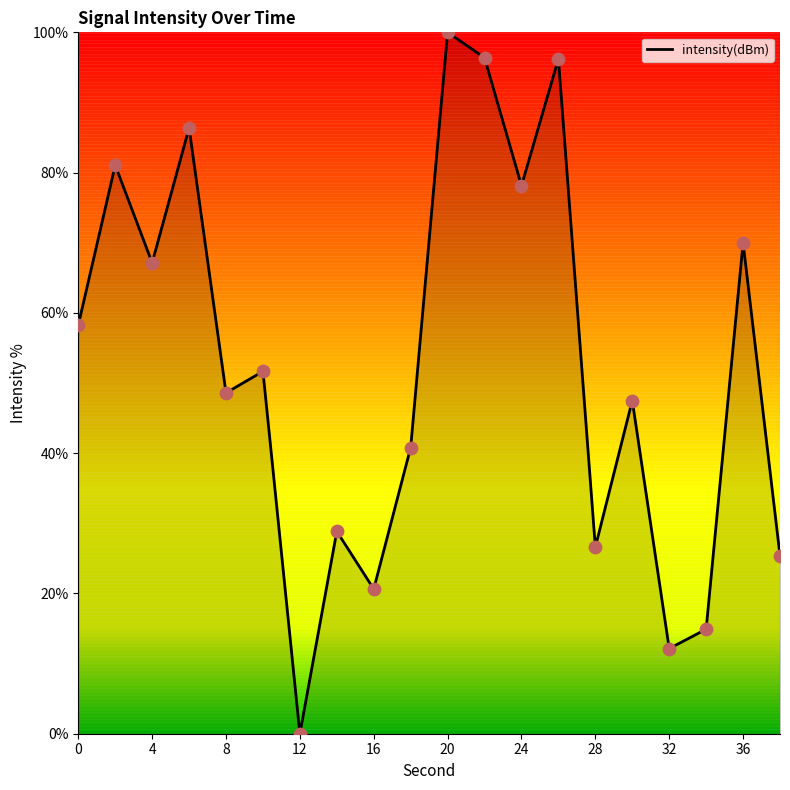

What is the greatest value displayed?

100.0